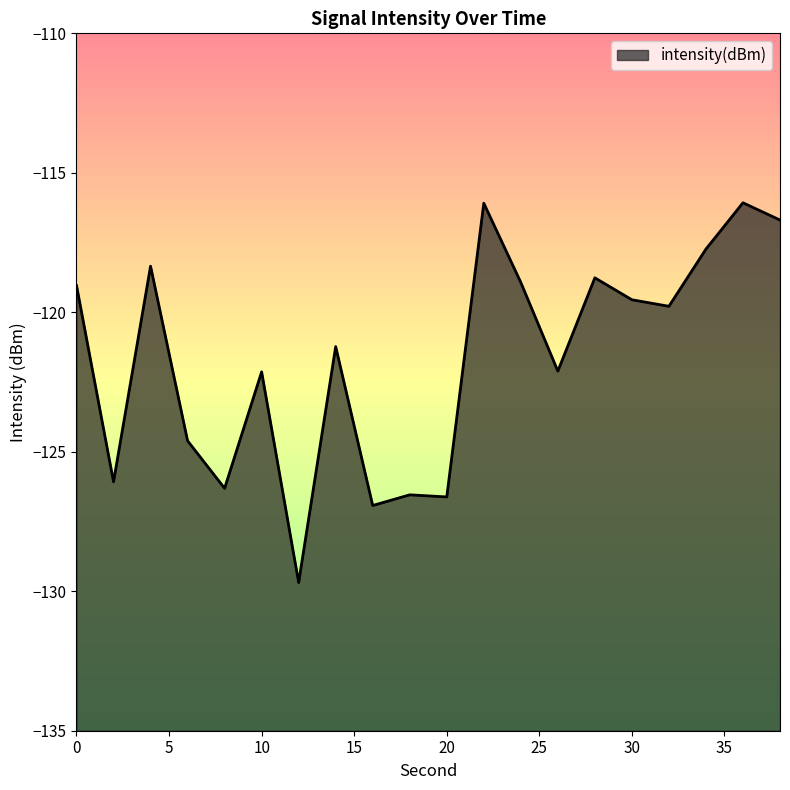

Where is the first local maximum?

4